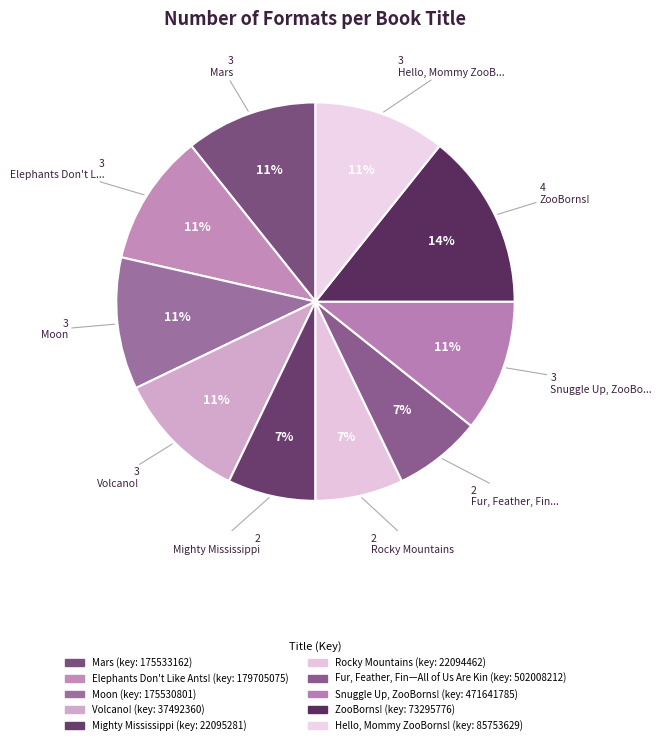

How many segments does this pie chart have?

10